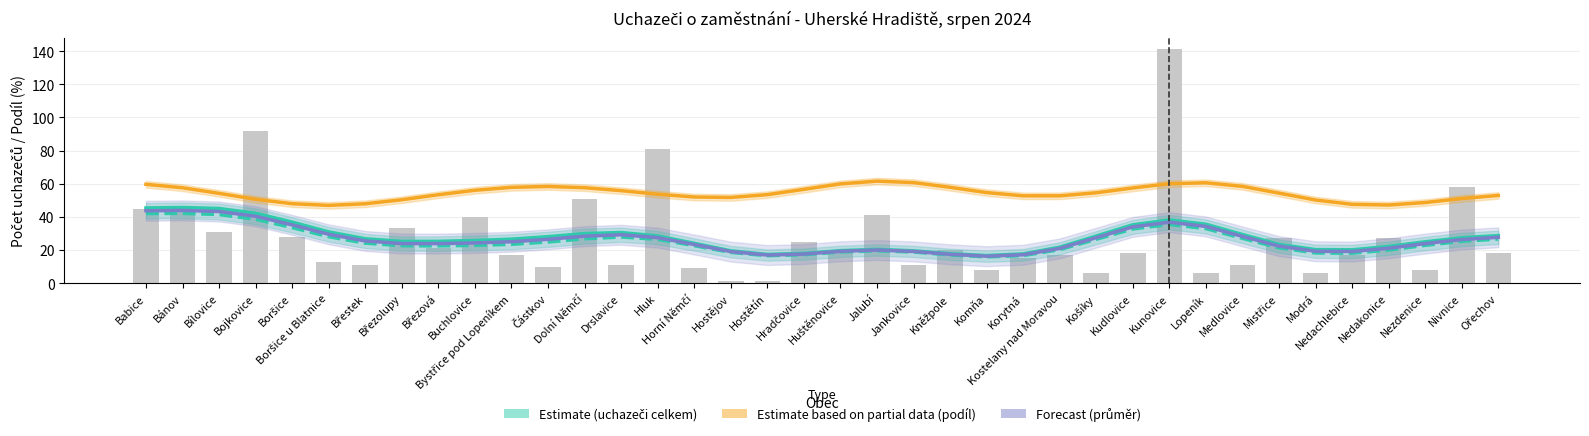

How many data points does each series have?

38